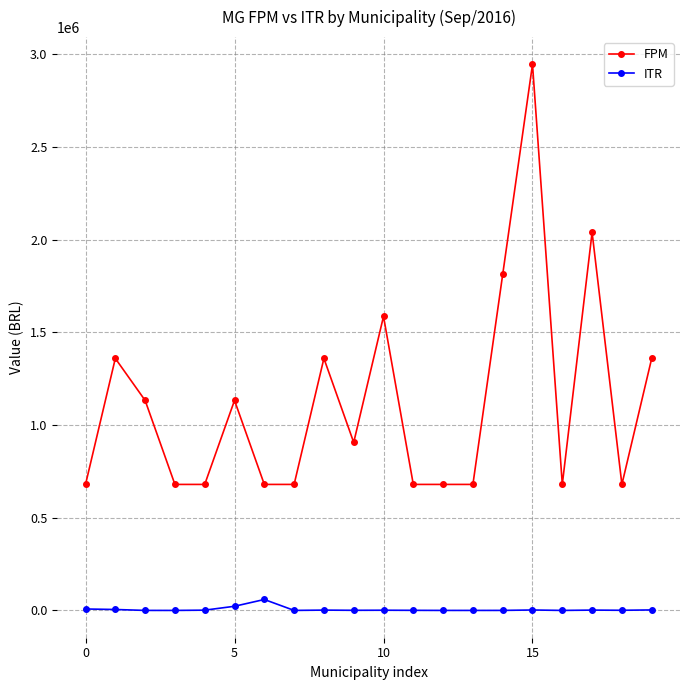

How many lines are shown in the chart?

2